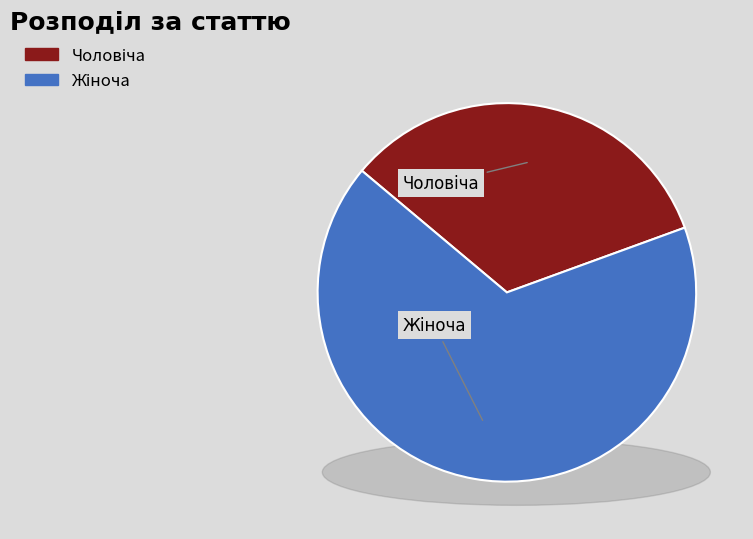

Is it true that Чоловіча is 33% of the pie?

True